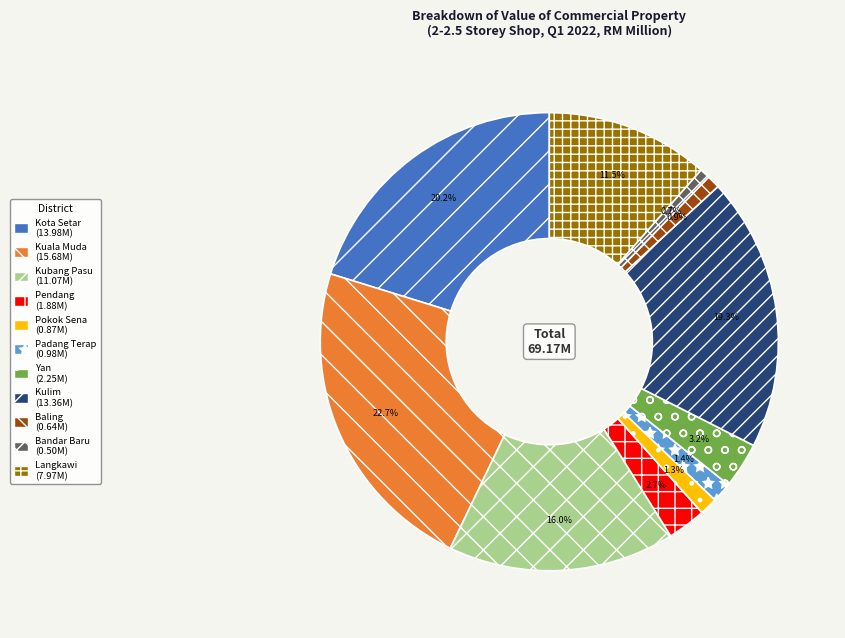

Is there any slice that represents more than half of the pie?

No